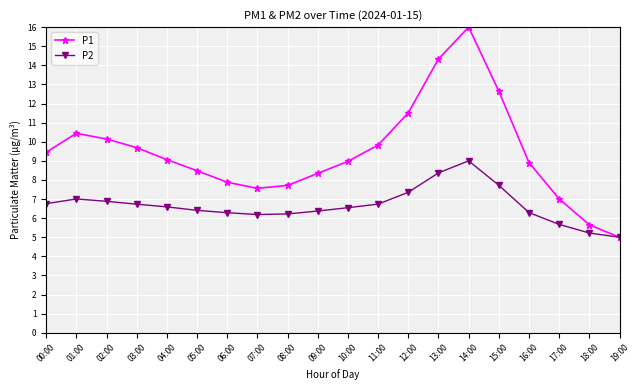

What is the lowest value of the P1 series?

5.0